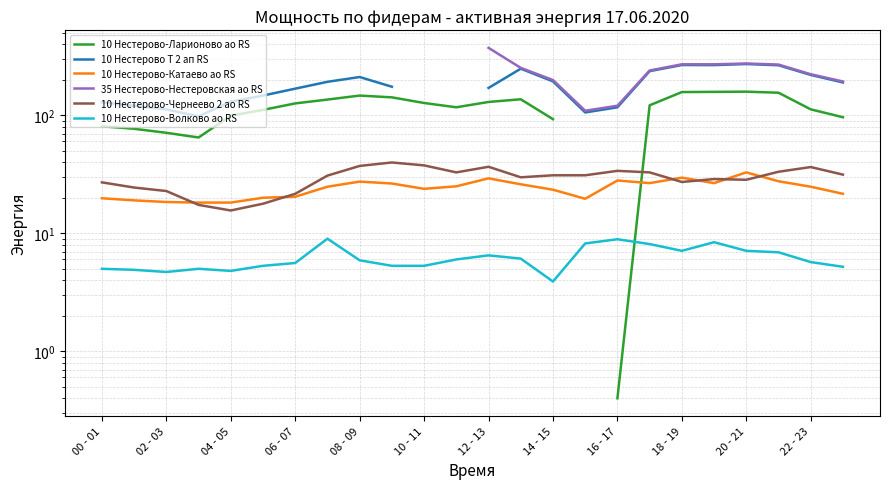

The value of 10 Нестерово-Катаево ао RS at 02 - 03 is 25.9. True or false?

False